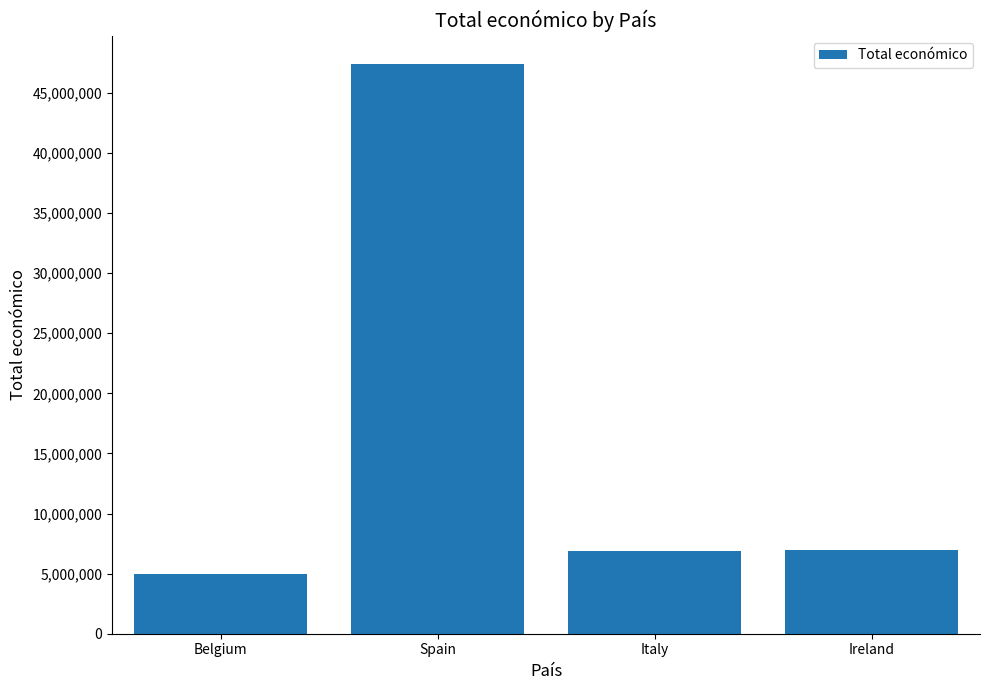

What is the difference between the second highest and second lowest values?

110293